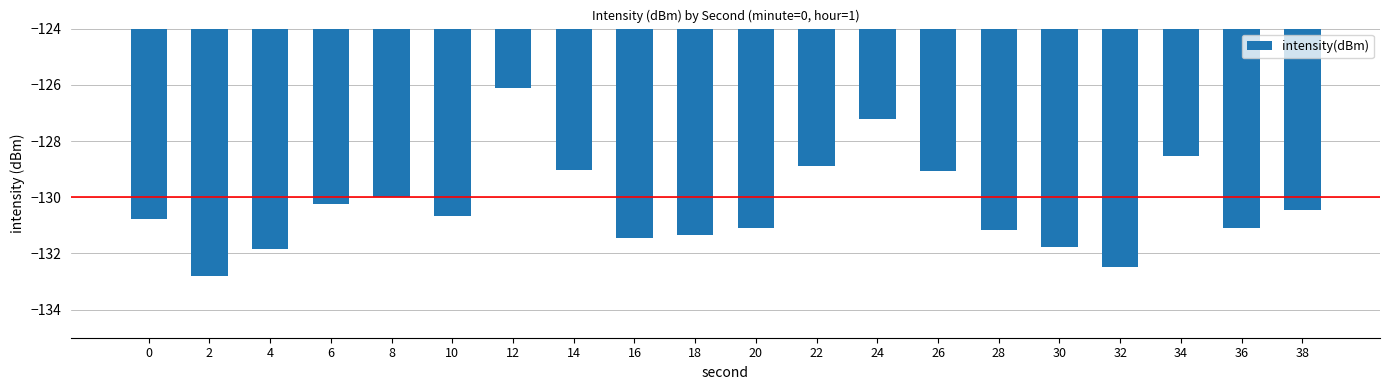

Read the value at 24.

-127.2